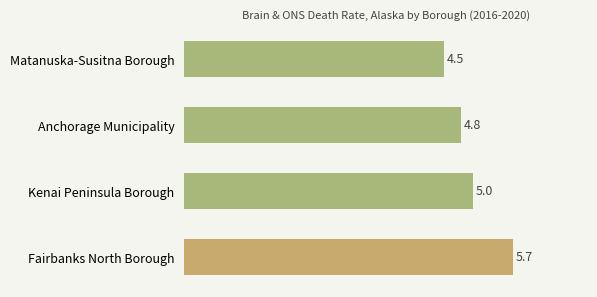

List the labels in order of value, smallest first.

Matanuska-Susitna Borough, Anchorage Municipality, Kenai Peninsula Borough, Fairbanks North Borough